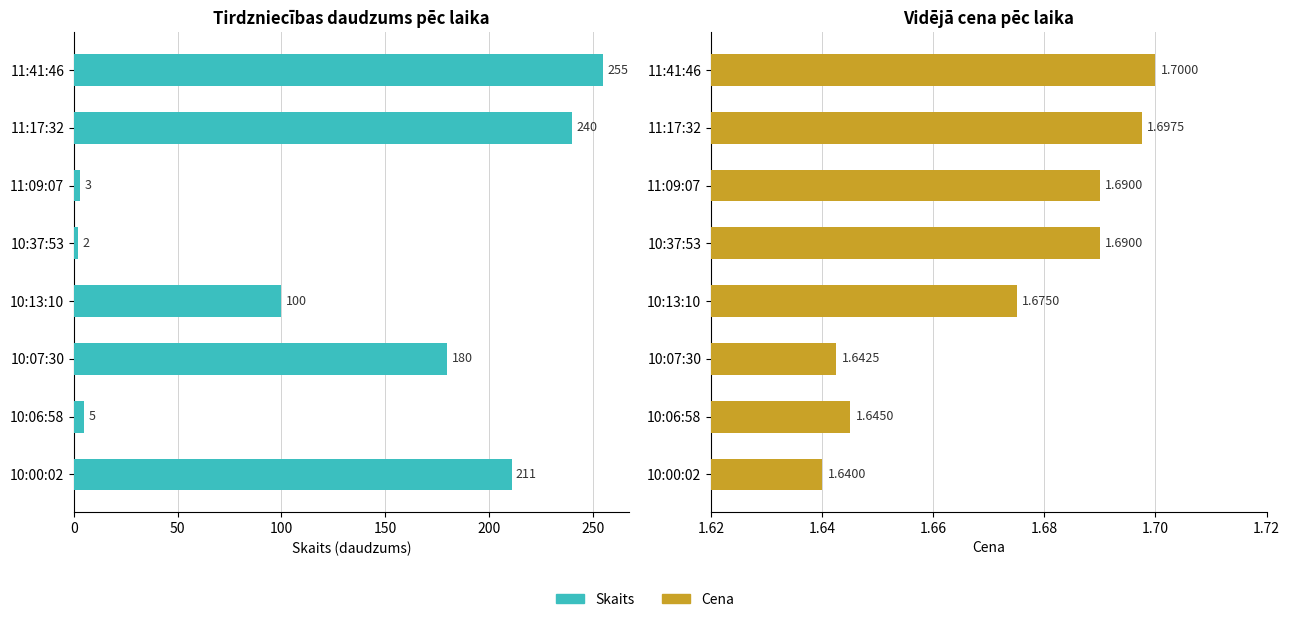

What is the average value of the Skaits series?

124.5